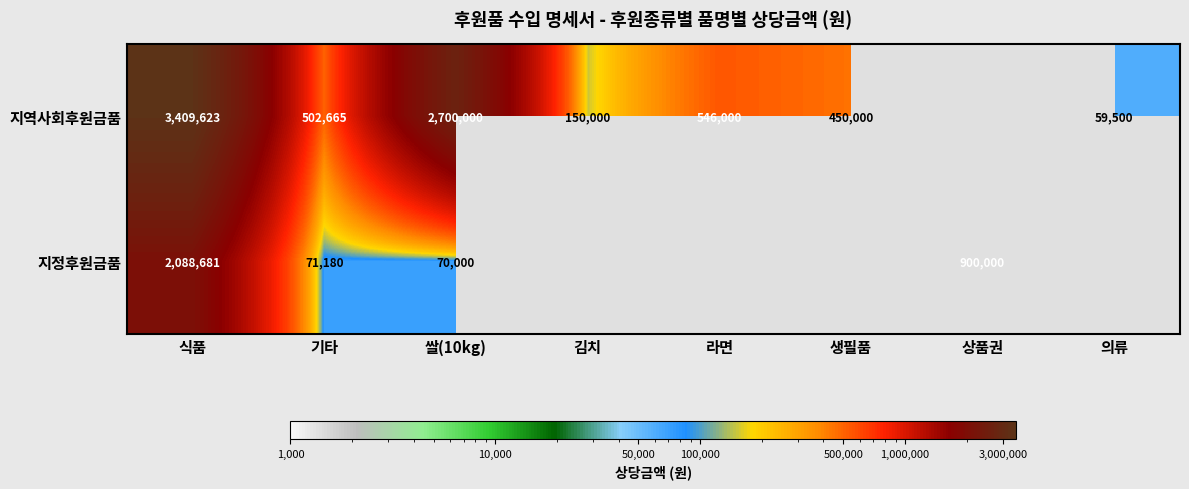

The 지역사회후원금품 series shows 450000 at 생필품. True or false?

True